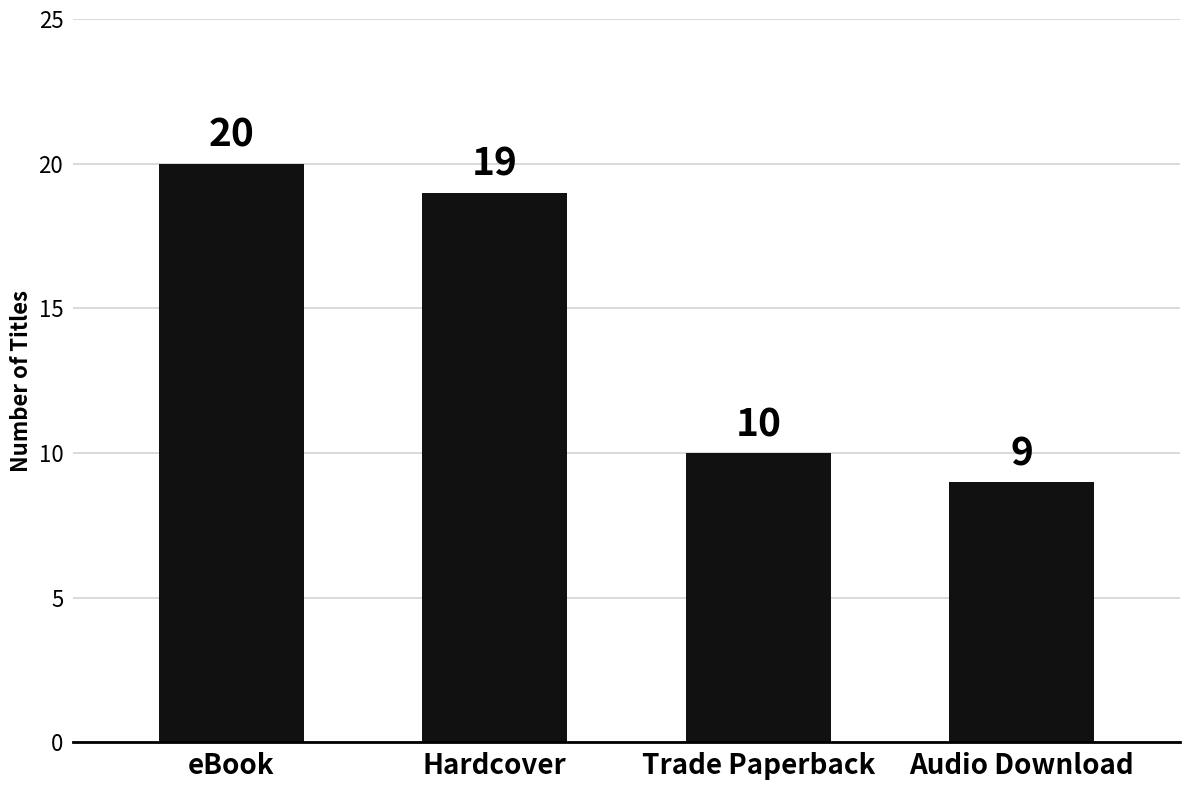

What is the label of the 1st bar from the right?

Audio Download